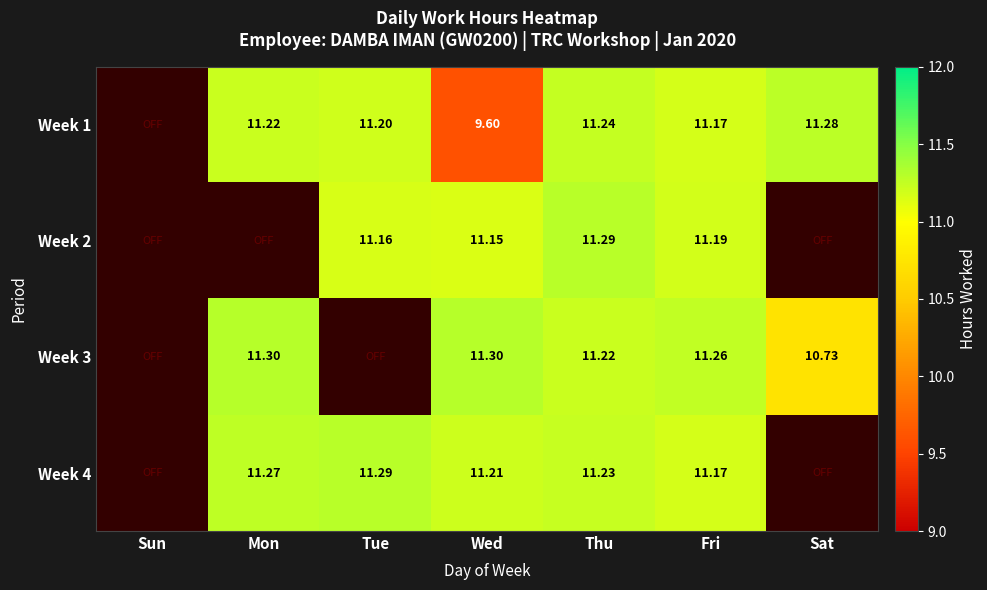

What is the maximum value shown in the chart?

11.3